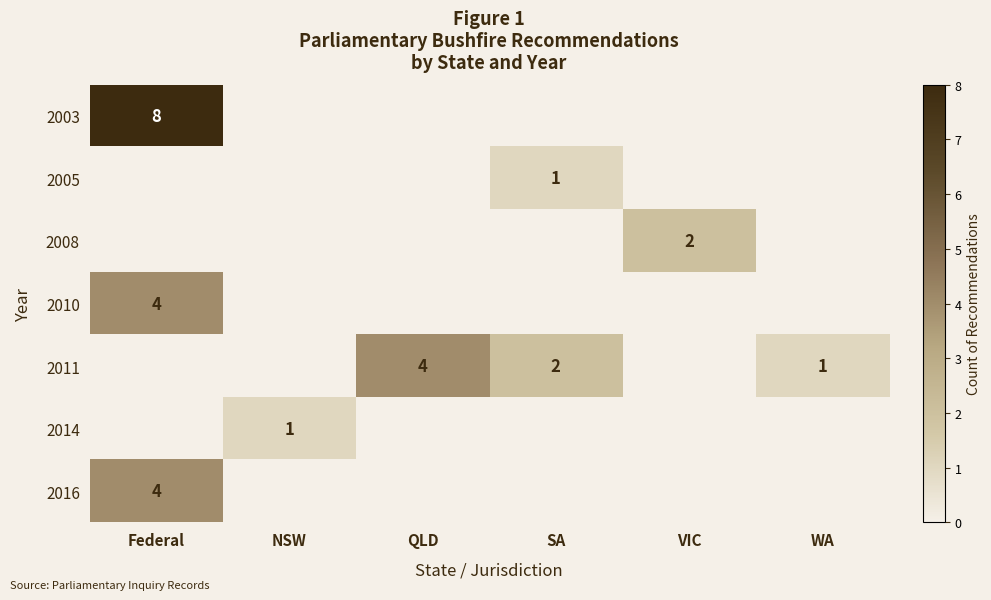

The 2008 series shows 3 at VIC. True or false?

False